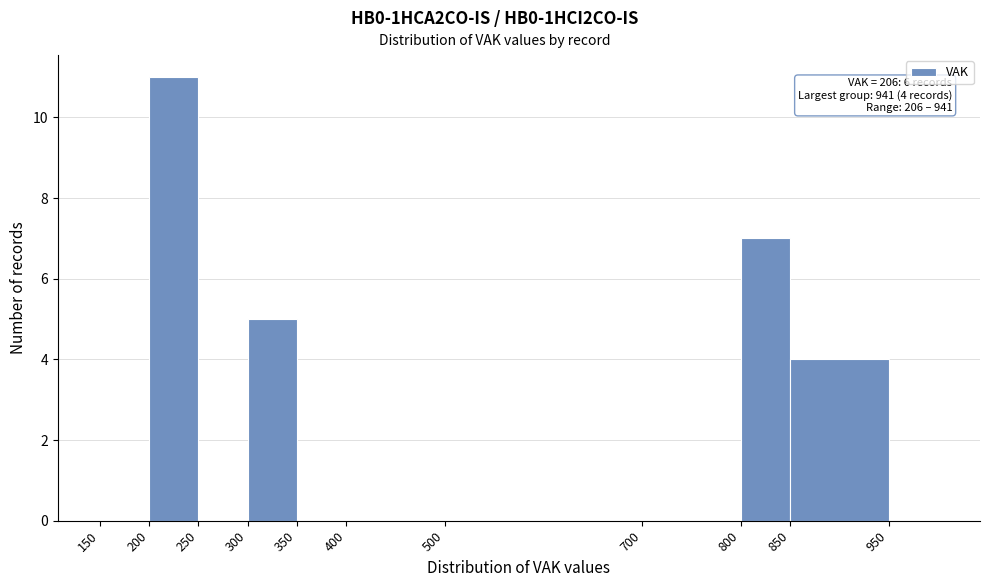

Over which range of the x-axis is the bar tallest?

200 to 250